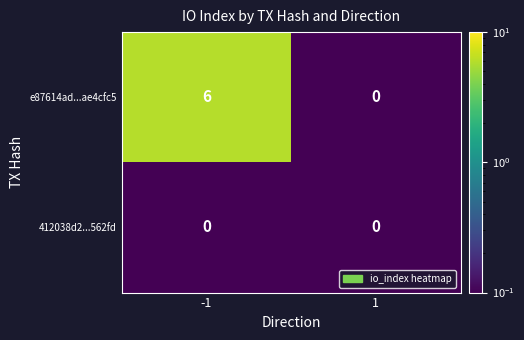

Reading left to right, extract all data points from this chart.

e87614ad...ae4cfc5: -1=6	1=0
412038d2...562fd: -1=0	1=0